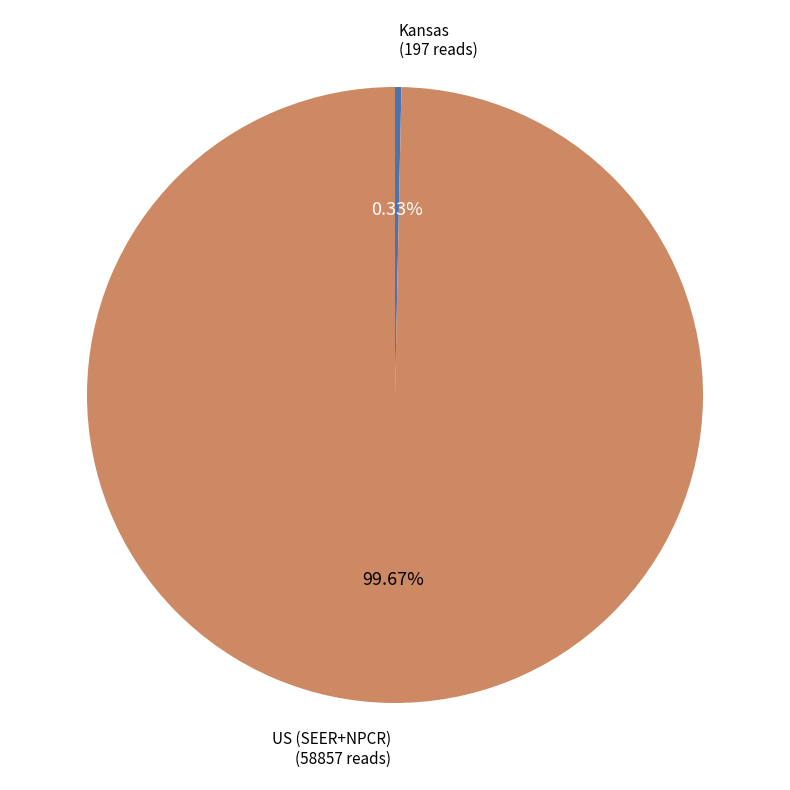

Rank the categories by value from highest to lowest.

US (SEER+NPCR), Kansas